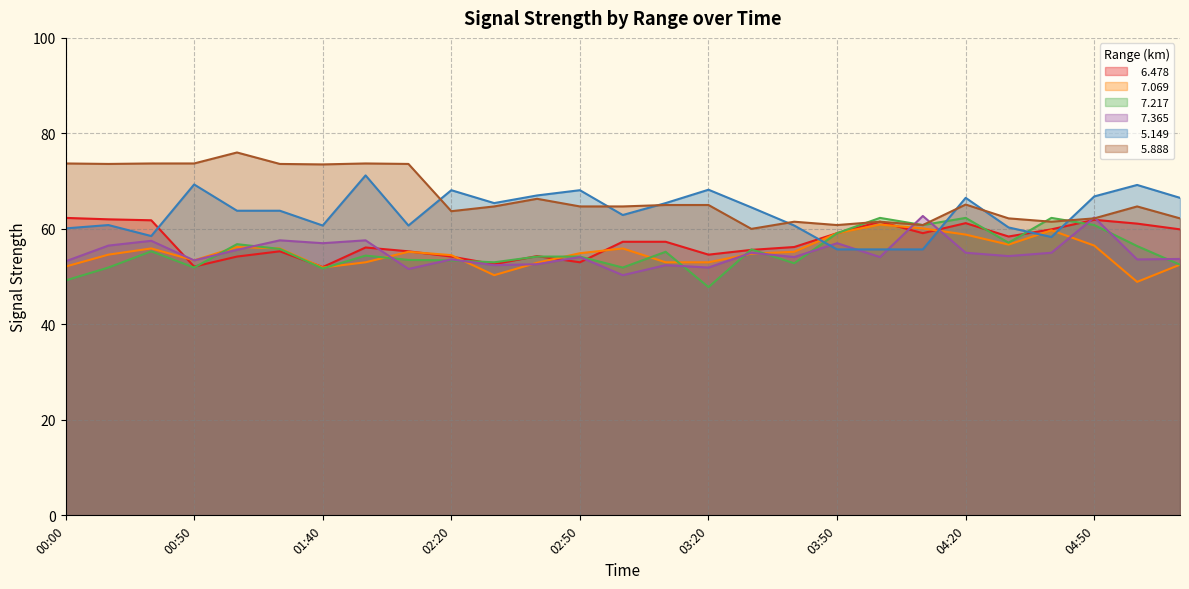

How many intersections are there between   5.888 and   7.217?

3